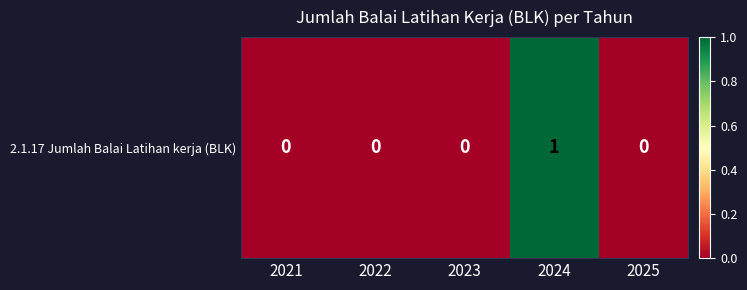

How many positive values are there?

1